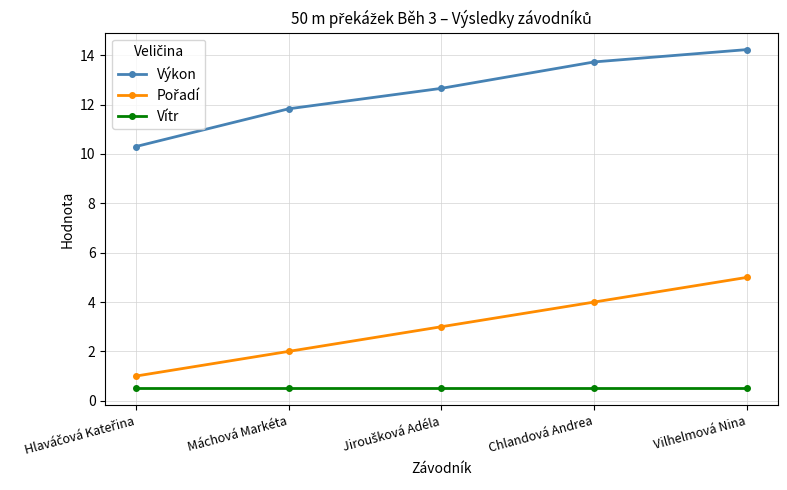

Which label corresponds to the largest value in the chart?

Vilhelmová Nina